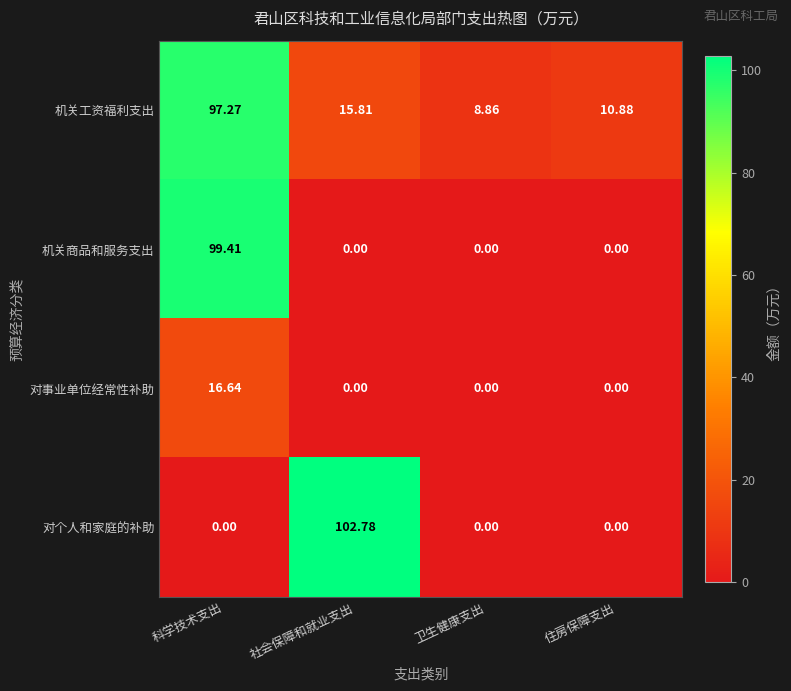

Between 社会保障和就业支出 and 卫生健康支出, which series saw the biggest shift?

对个人和家庭的补助